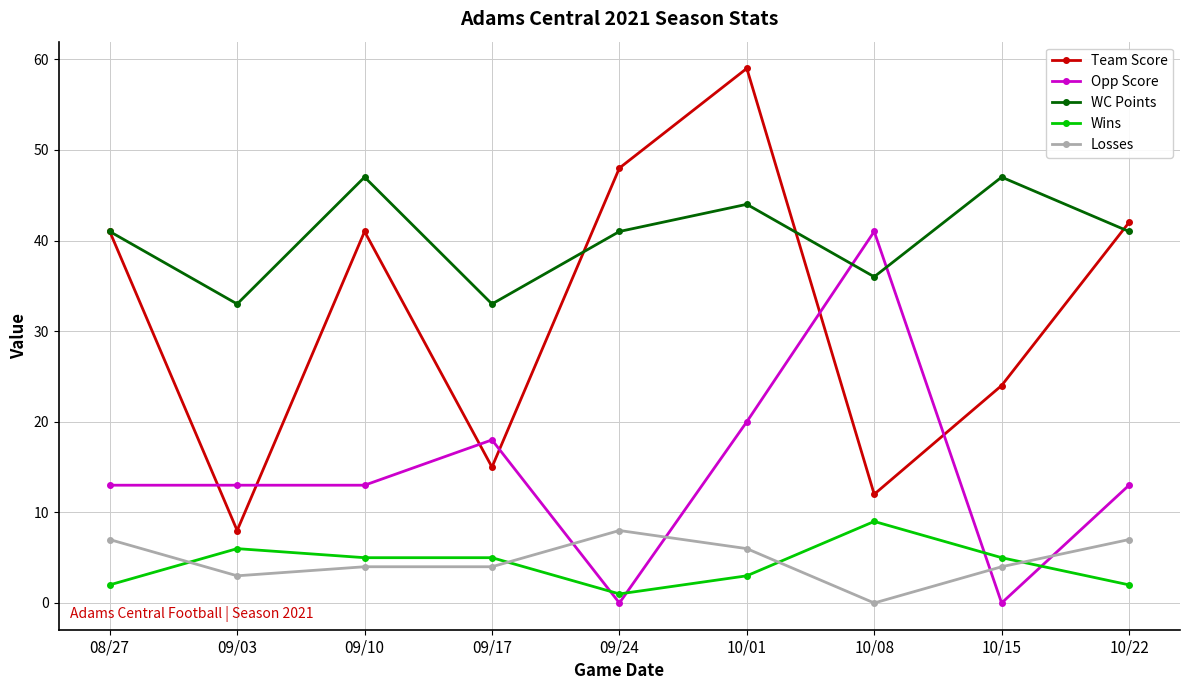

Where do Opp Score and WC Points first cross each other?

10/01 and 10/08